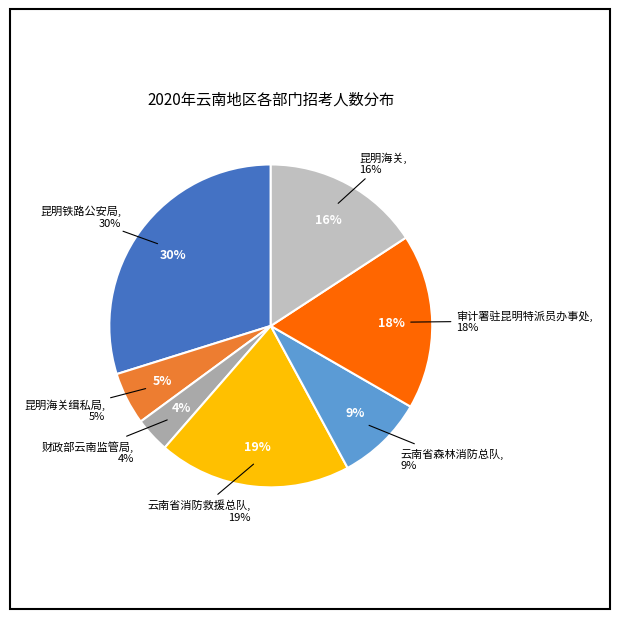

What is the smallest slice in the pie chart?

财政部云南监管局